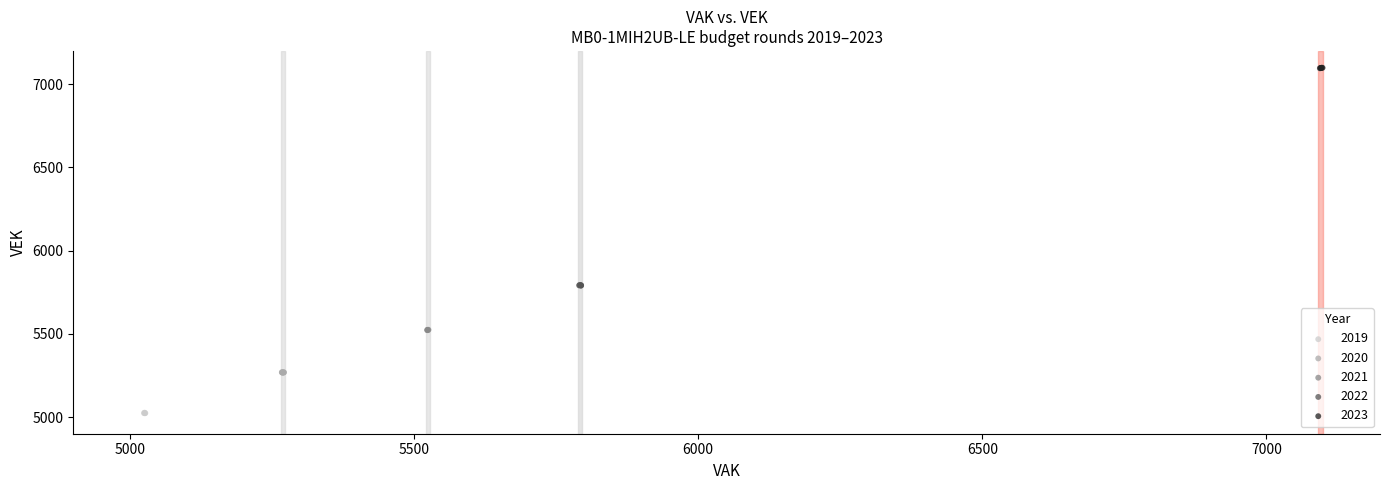

Which series has the largest Y range (max minus min)?

2021